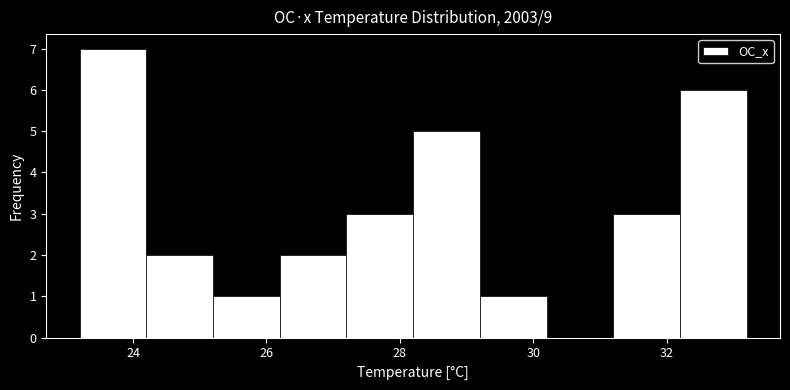

Over which range of the x-axis is the bar tallest?

23.2 to 24.2